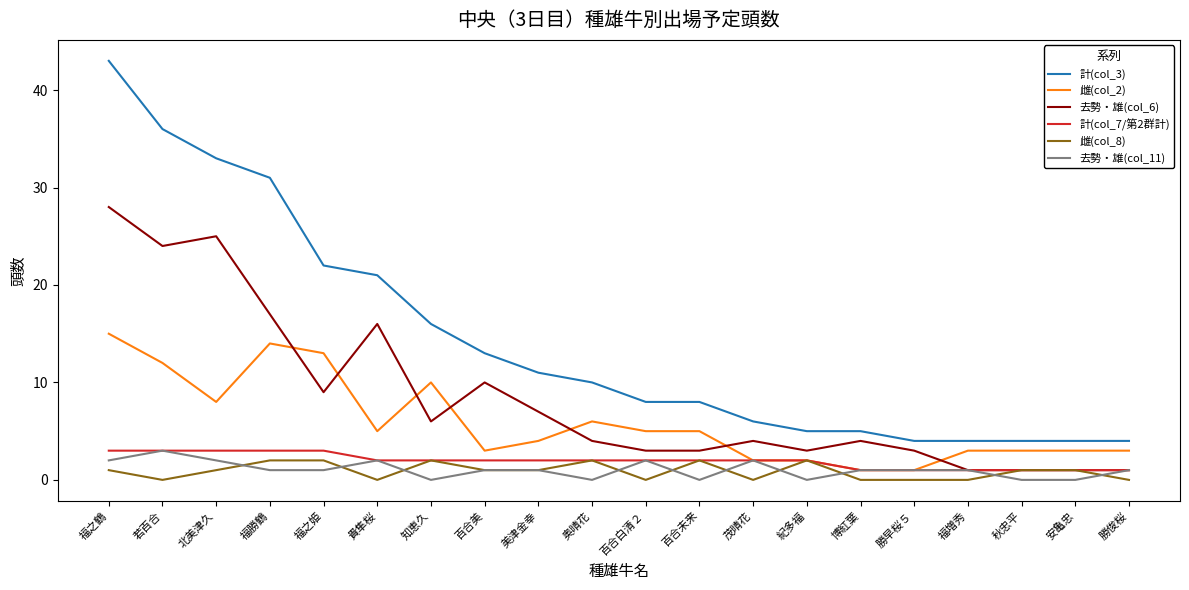

What position from the right is 勝俊桜?

1